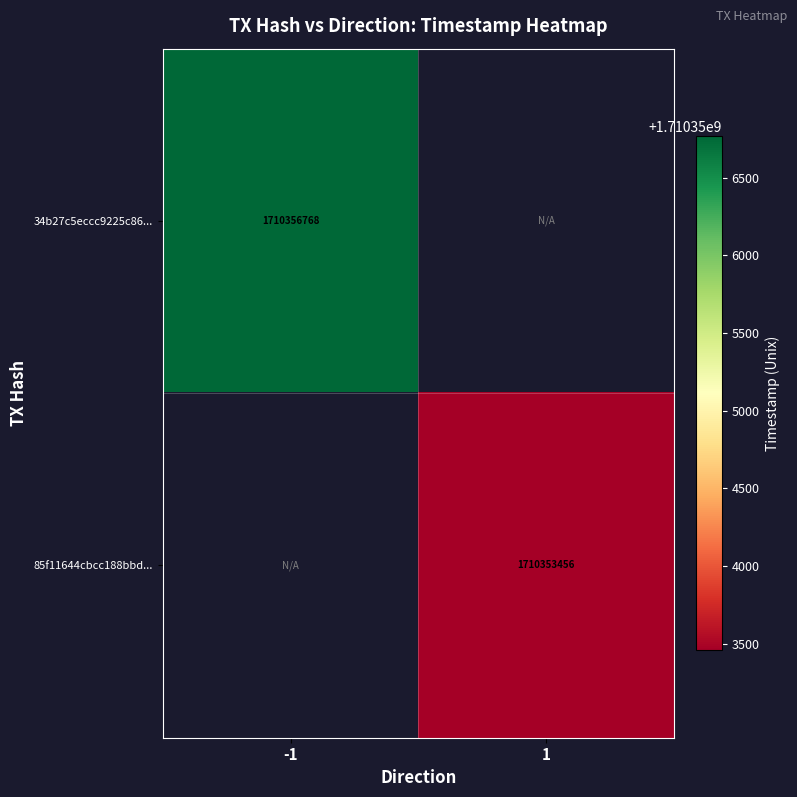

True or false: 85f11644cbcc188bbd... has a value of 577741292.5 at 1.

False